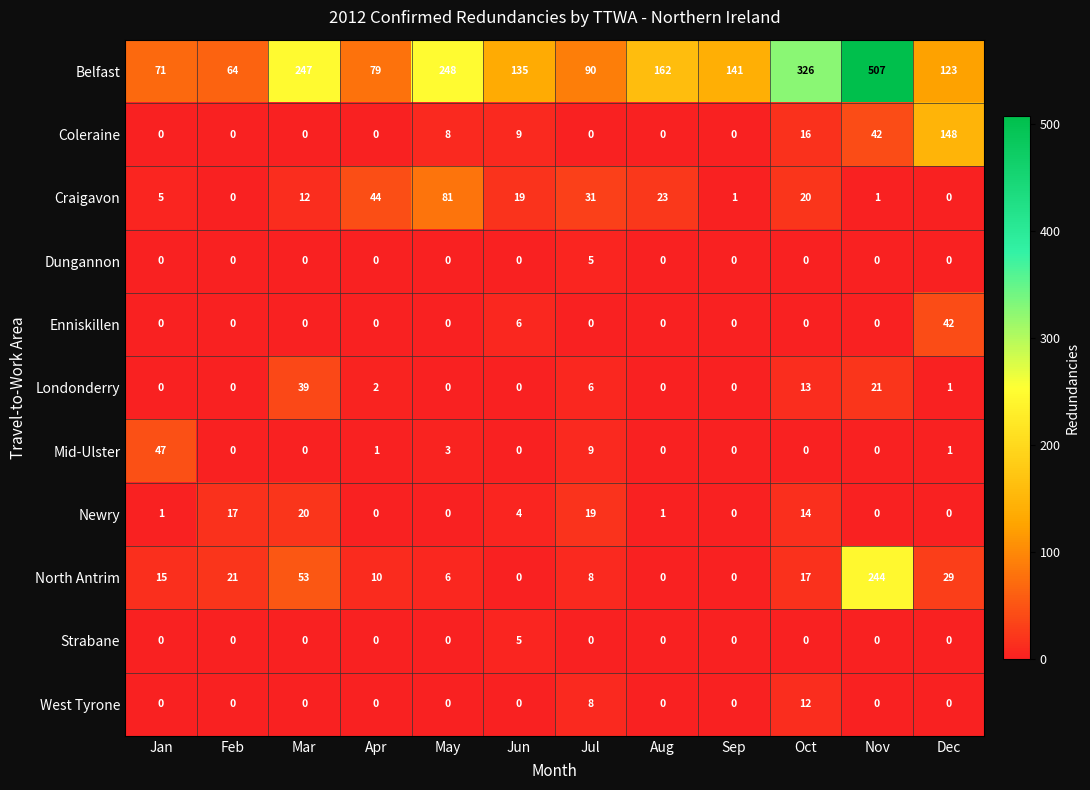

Count the number of categories in the chart.

12